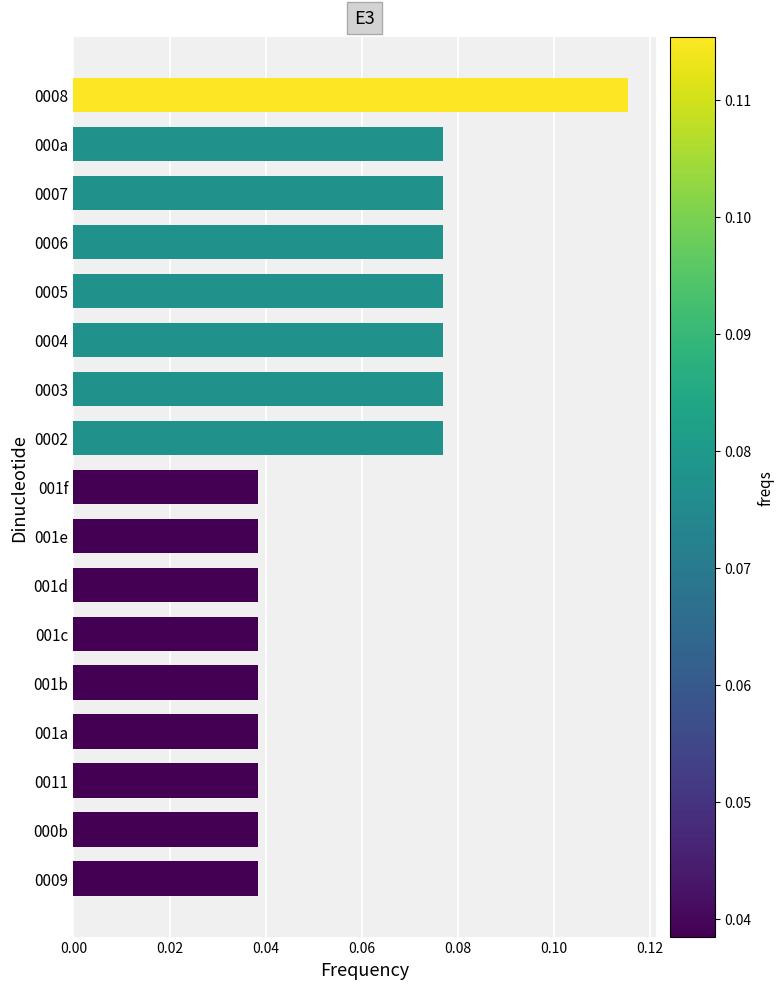

How many values are between 0 and 1?

17